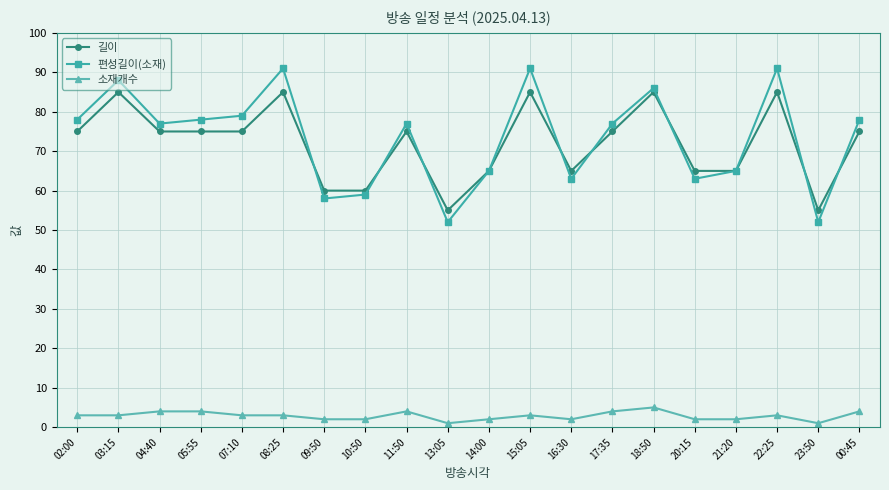

What is the lowest value of the 소재개수 series?

1